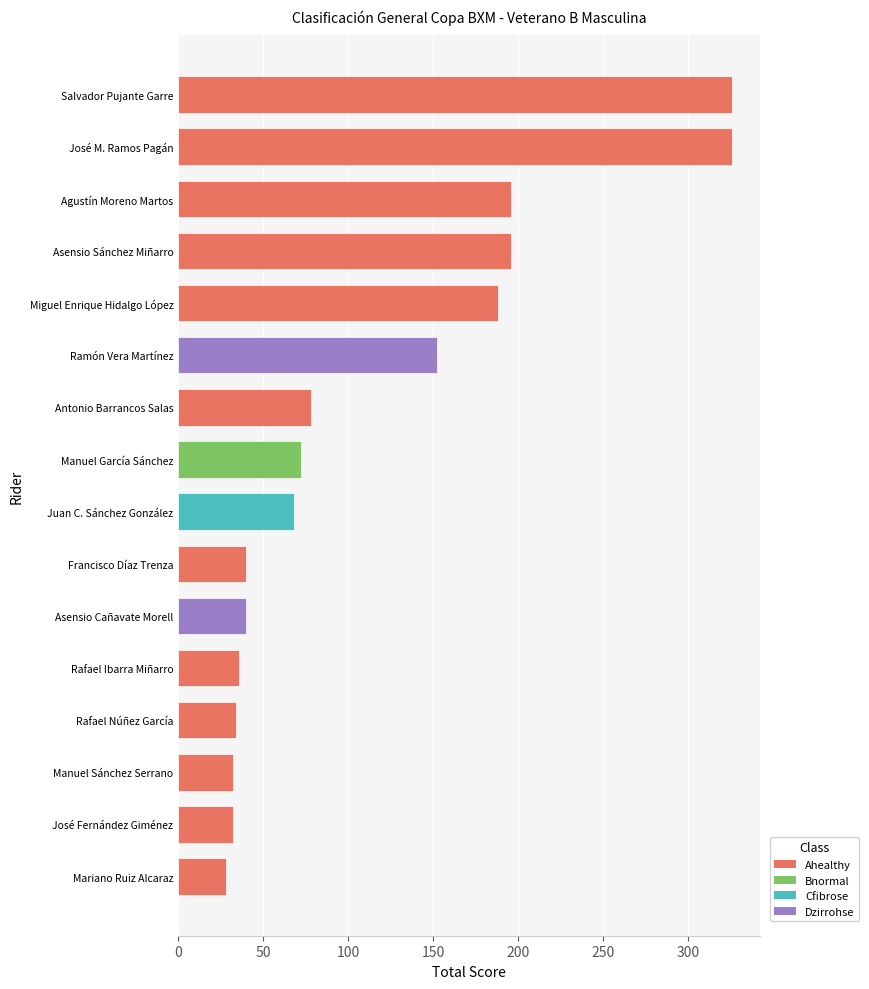

What is the difference between the values at Ramón Vera Martínez and Asensio Sánchez Miñarro?

44